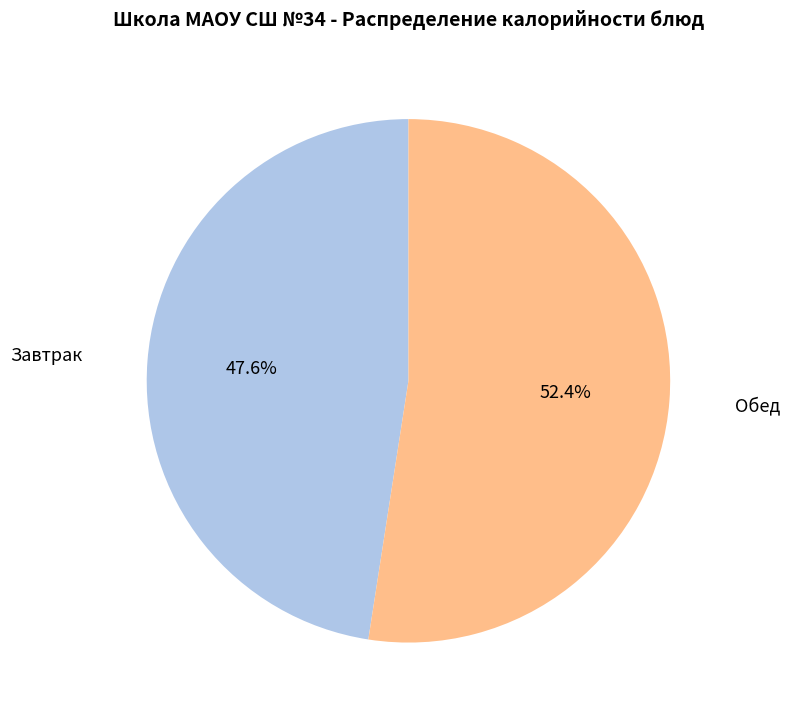

What is the majority slice?

Обед